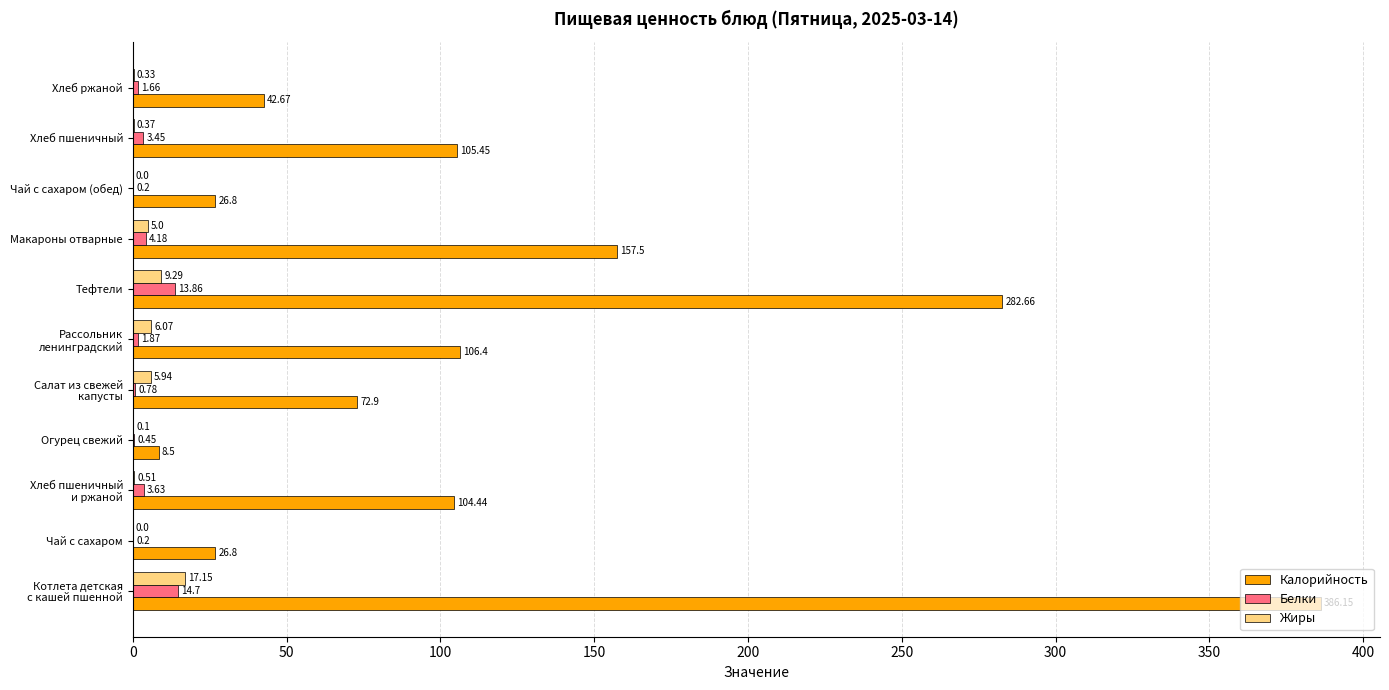

Is the value of Калорийность at Тефтели greater than the value of Жиры at Чай с сахаром (обед)?

Yes